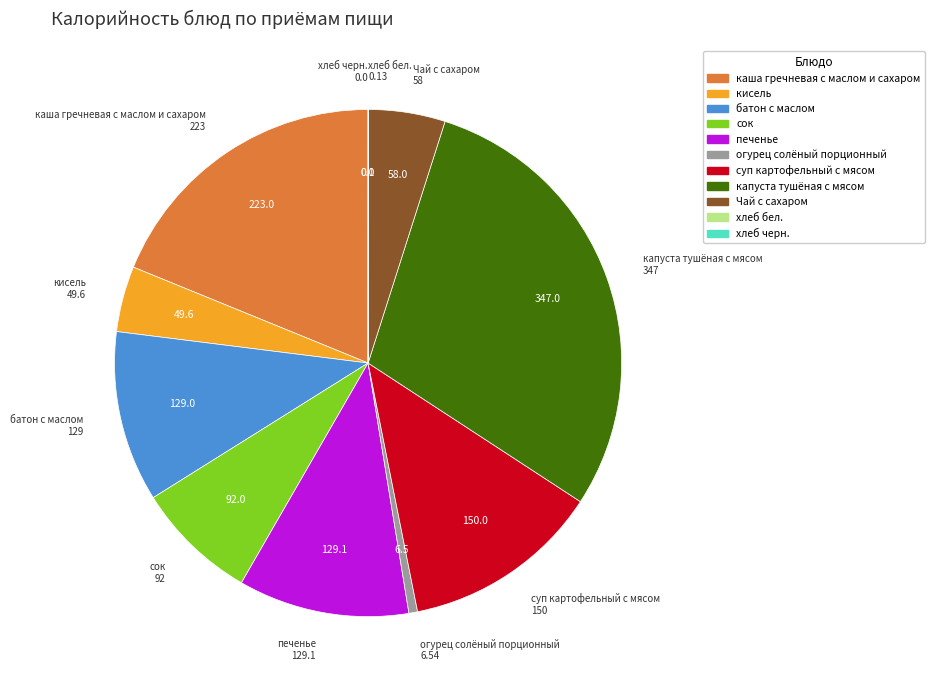

The печенье slice represents 21% of the pie. True or false?

False